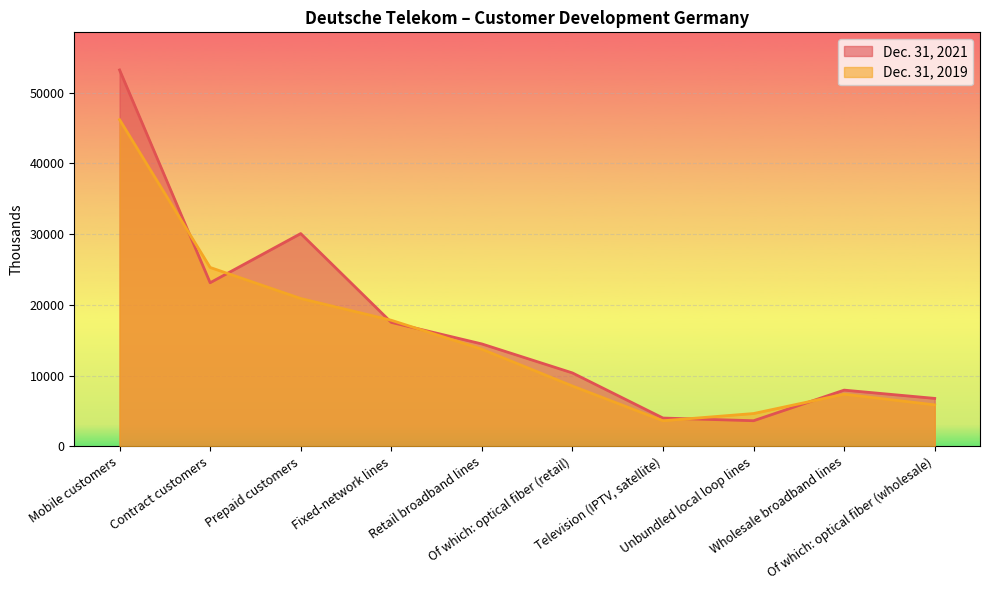

True or false: Dec. 31, 2019 has more than 2 points higher than both neighbors.

False